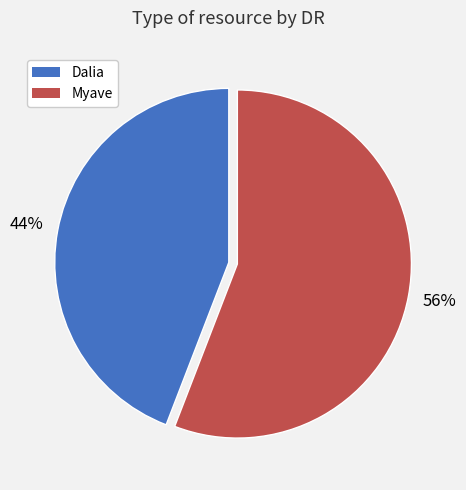

To the nearest percent, what portion does Myave represent?

56%